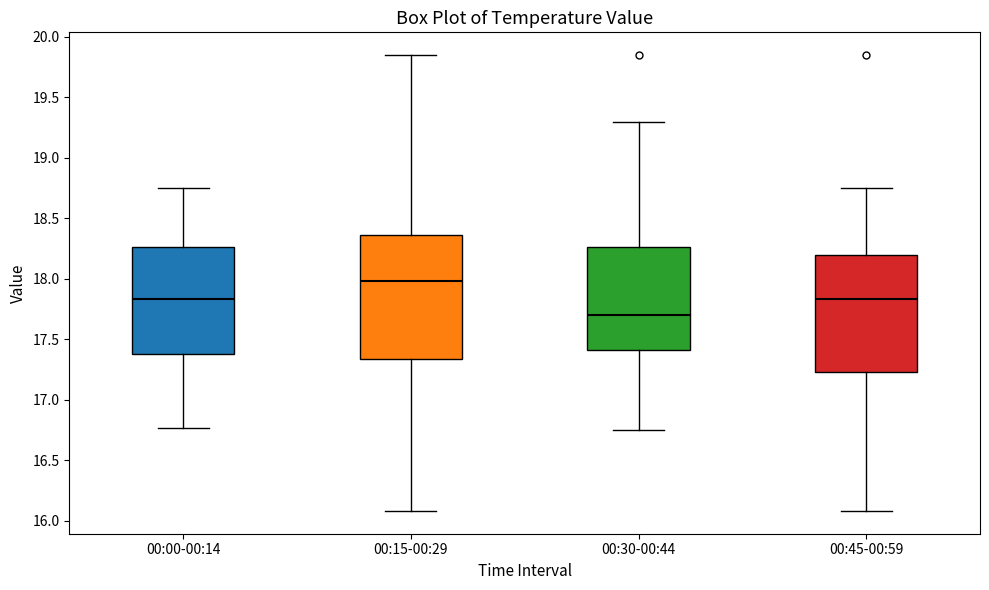

Reading left to right, read every box against the y-axis: the position of its median line, the range the box covers, and the ends of its whiskers. The values are not printed on the chart, so give them approximately, as read against the axis.

00:00-00:14: median 17.85, box 17.40 to 18.25, whiskers 16.75 to 18.75
00:15-00:29: median 18.00, box 17.35 to 18.35, whiskers 16.10 to 19.85
00:30-00:44: median 17.70, box 17.40 to 18.25, whiskers 16.75 to 19.30
00:45-00:59: median 17.85, box 17.25 to 18.20, whiskers 16.10 to 18.75